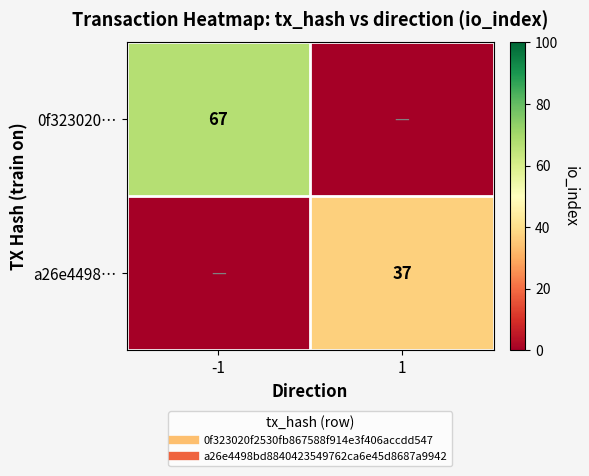

Rank the series by their average value, from highest to lowest.

0f323020…, a26e4498…